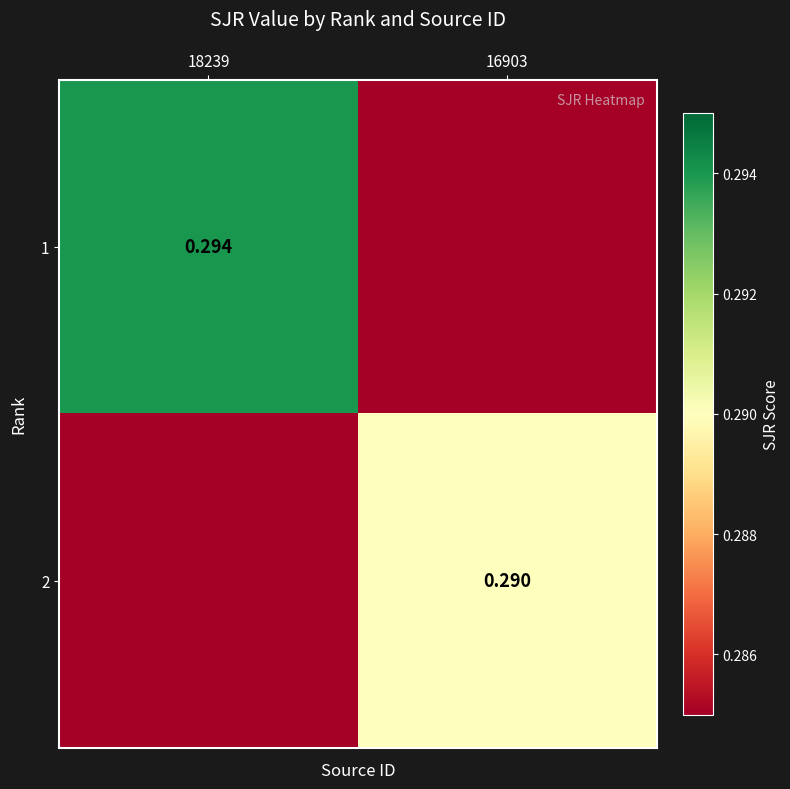

Rank the categories by 1 value from lowest to highest.

16903, 18239